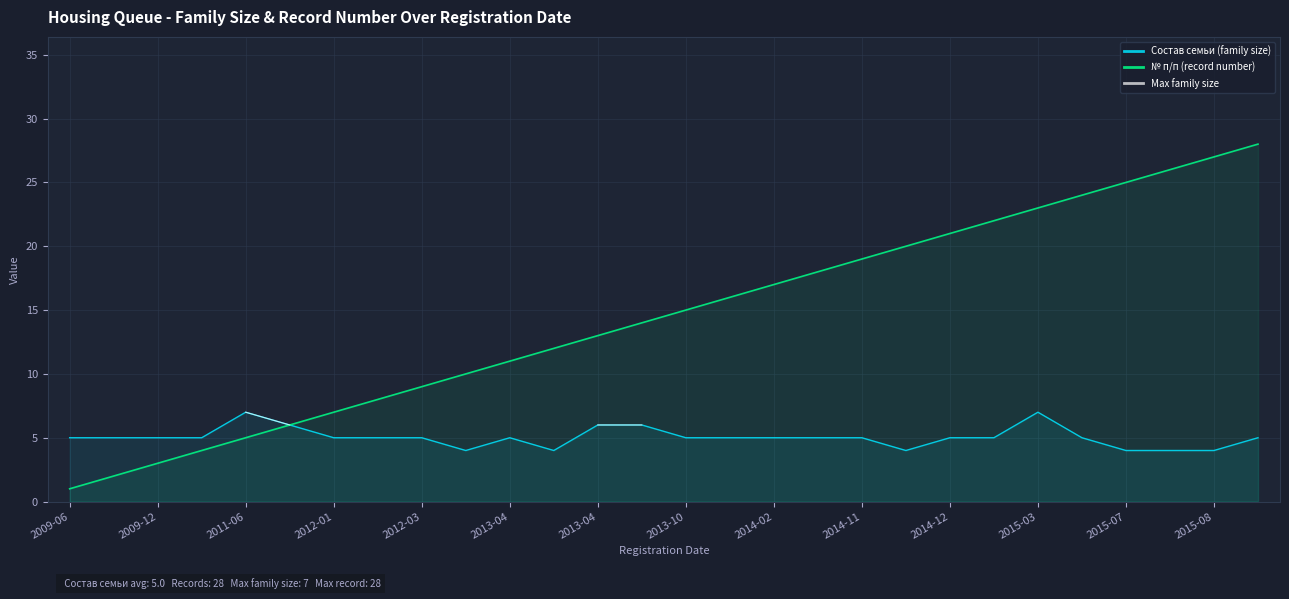

True or false: Состав семьи (family size) has a value of 5.0 at 2009-06.

True